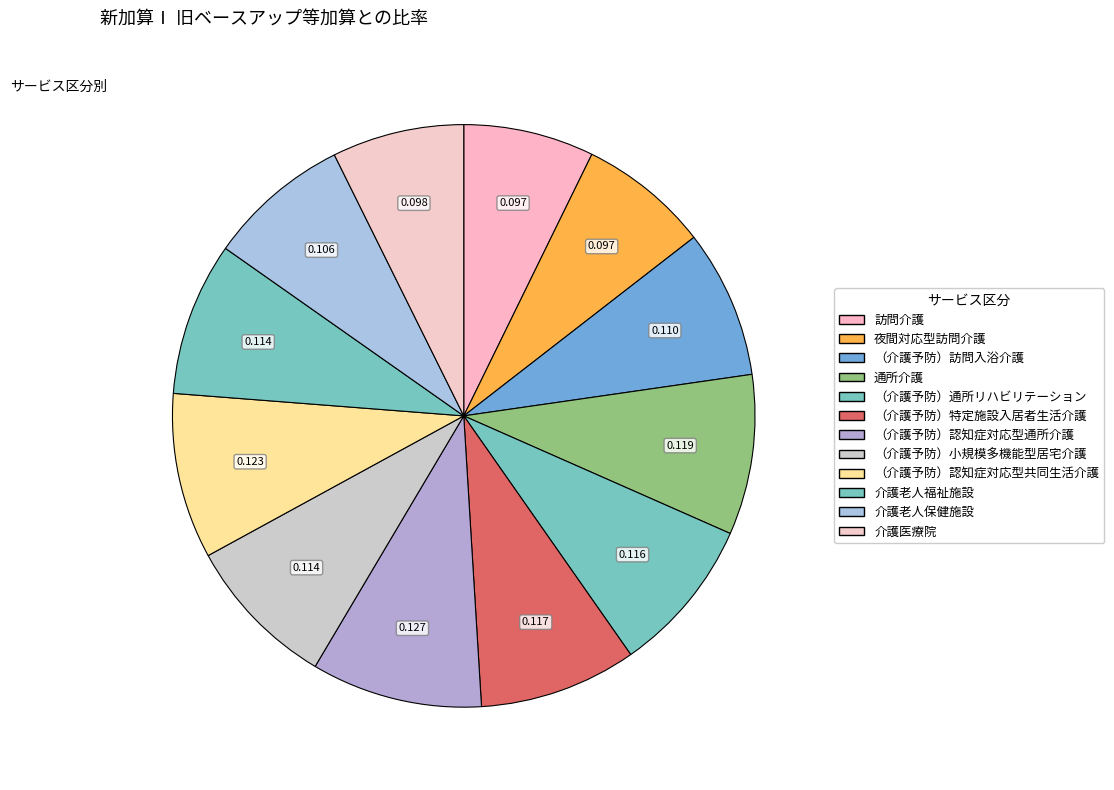

Which slice is the largest?

（介護予防）認知症対応型通所介護